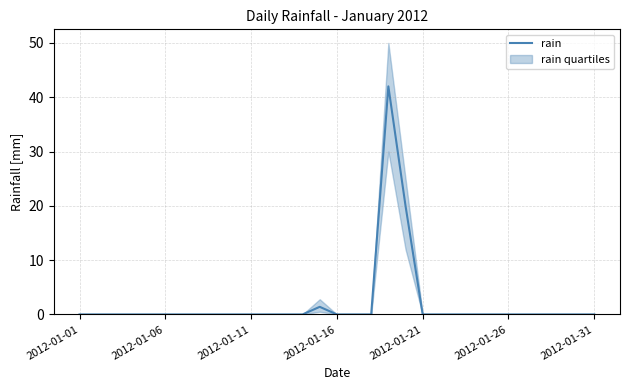

What is the sum of all values?

63.4